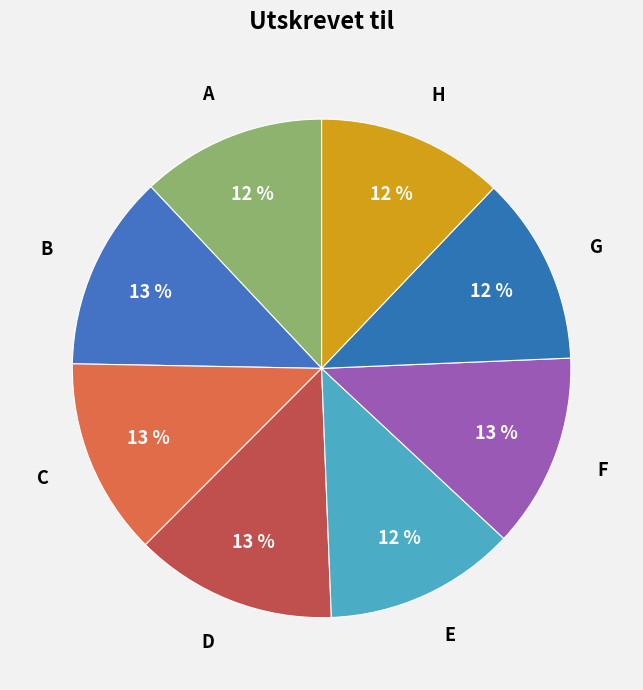

Is G the majority of the pie?

No